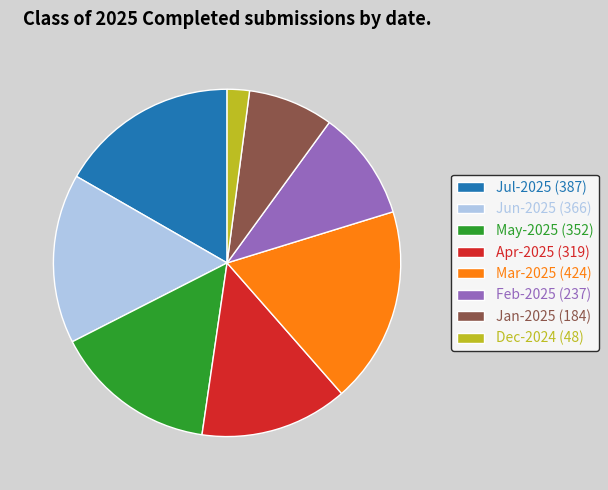

Rank the categories by value from lowest to highest.

Dec-2024 (48), Jan-2025 (184), Feb-2025 (237), Apr-2025 (319), May-2025 (352), Jun-2025 (366), Jul-2025 (387), Mar-2025 (424)